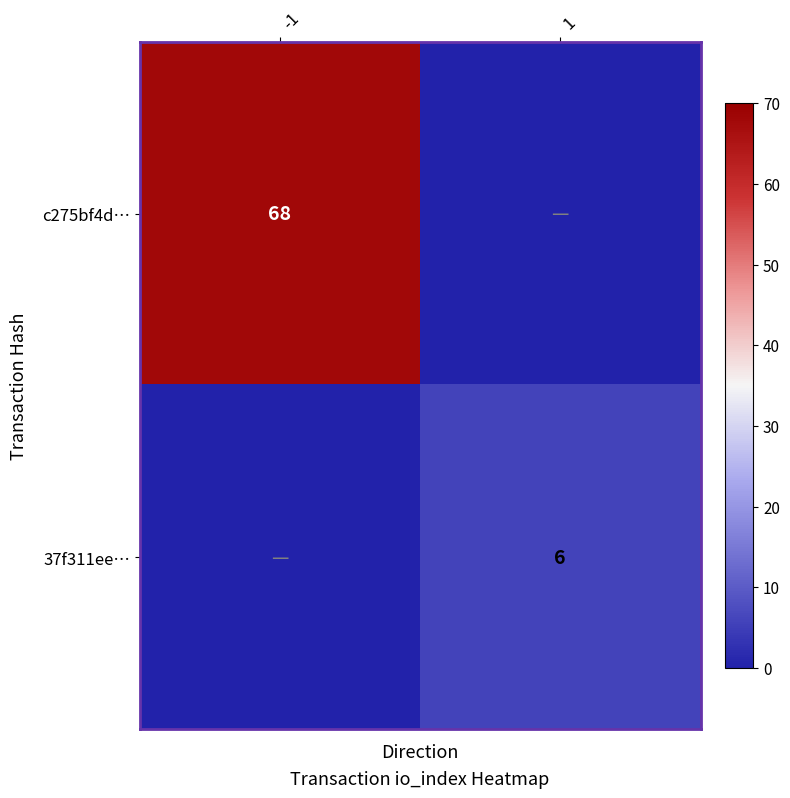

True or false: 37f311ee… has a value of 6 at 1.

True